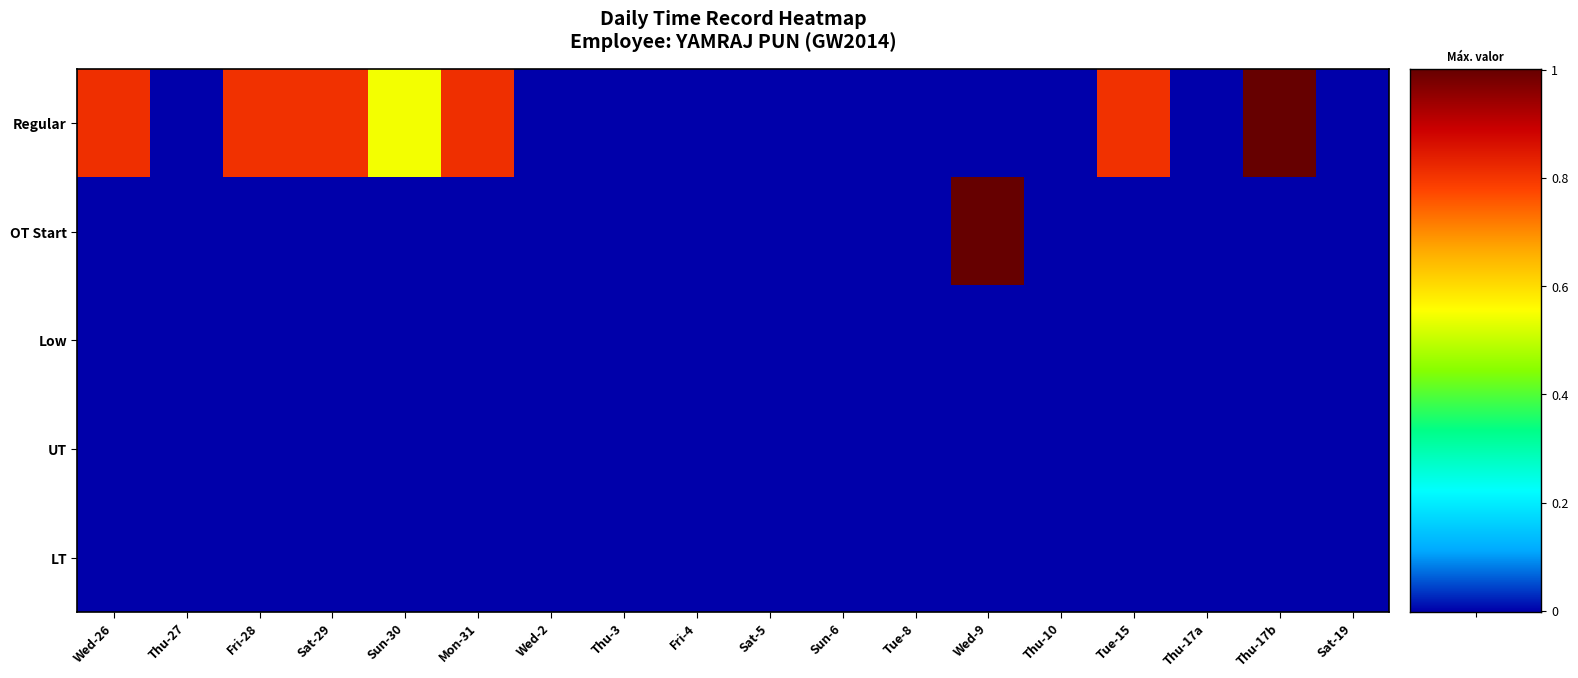

Reading left to right, extract all data points from this chart.

Regular: Wed-26=0.8	Thu-27=0.0	Fri-28=0.8	Sat-29=0.8	Sun-30=0.5	Mon-31=0.8	Wed-2=0.0	Thu-3=0.0	Fri-4=0.0	Sat-5=0.0	Sun-6=0.0	Tue-8=0.0	Wed-9=0.0	Thu-10=0.0	Tue-15=0.8	Thu-17a=0.0	Thu-17b=1.0	Sat-19=0.0
OT Start: Wed-26=0.0	Thu-27=0.0	Fri-28=0.0	Sat-29=0.0	Sun-30=0.0	Mon-31=0.0	Wed-2=0.0	Thu-3=0.0	Fri-4=0.0	Sat-5=0.0	Sun-6=0.0	Tue-8=0.0	Wed-9=1.0	Thu-10=0.0	Tue-15=0.0	Thu-17a=0.0	Thu-17b=0.0	Sat-19=0.0
Low: Wed-26=0.0	Thu-27=0.0	Fri-28=0.0	Sat-29=0.0	Sun-30=0.0	Mon-31=0.0	Wed-2=0.0	Thu-3=0.0	Fri-4=0.0	Sat-5=0.0	Sun-6=0.0	Tue-8=0.0	Wed-9=0.0	Thu-10=0.0	Tue-15=0.0	Thu-17a=0.0	Thu-17b=0.0	Sat-19=0.0
UT: Wed-26=0.0	Thu-27=0.0	Fri-28=0.0	Sat-29=0.0	Sun-30=0.0	Mon-31=0.0	Wed-2=0.0	Thu-3=0.0	Fri-4=0.0	Sat-5=0.0	Sun-6=0.0	Tue-8=0.0	Wed-9=0.0	Thu-10=0.0	Tue-15=0.0	Thu-17a=0.0	Thu-17b=0.0	Sat-19=0.0
LT: Wed-26=0.0	Thu-27=0.0	Fri-28=0.0	Sat-29=0.0	Sun-30=0.0	Mon-31=0.0	Wed-2=0.0	Thu-3=0.0	Fri-4=0.0	Sat-5=0.0	Sun-6=0.0	Tue-8=0.0	Wed-9=0.0	Thu-10=0.0	Tue-15=0.0	Thu-17a=0.0	Thu-17b=0.0	Sat-19=0.0